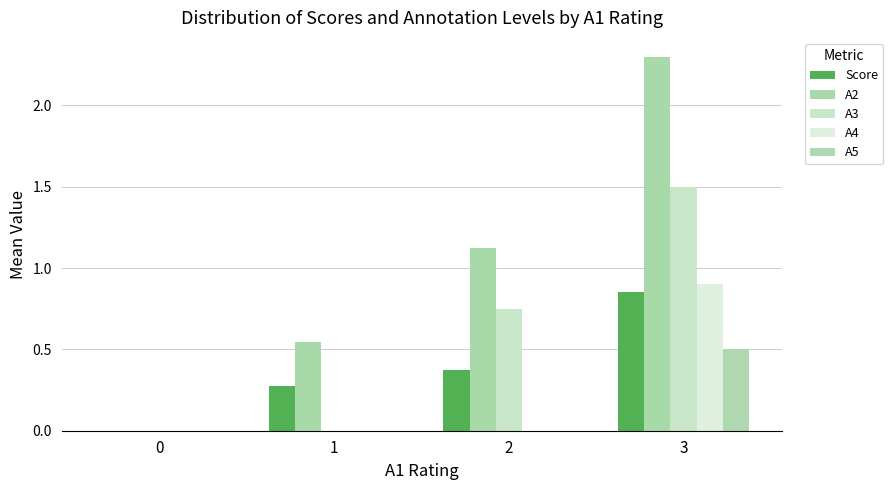

Reading right to left, transcribe all the data shown in this chart.

Score: 0.8	0.4	0.3	0.0
A2: 2.3	1.1	0.5	0.0
A3: 1.5	0.8	0.0	0.0
A4: 0.9	0.0	0.0	0.0
A5: 0.5	0.0	0.0	0.0